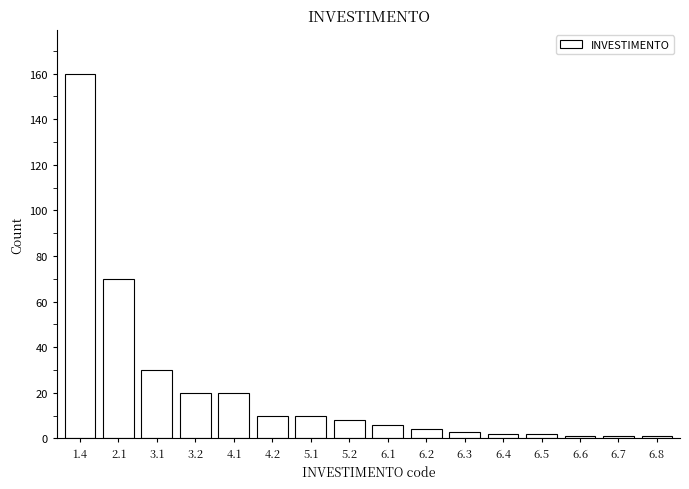

Reading right to left, extract all data points from this chart.

6.8=1	6.7=1	6.6=1	6.5=2	6.4=2	6.3=3	6.2=4	6.1=6	5.2=8	5.1=10	4.2=10	4.1=20	3.2=20	3.1=30	2.1=70	1.4=160